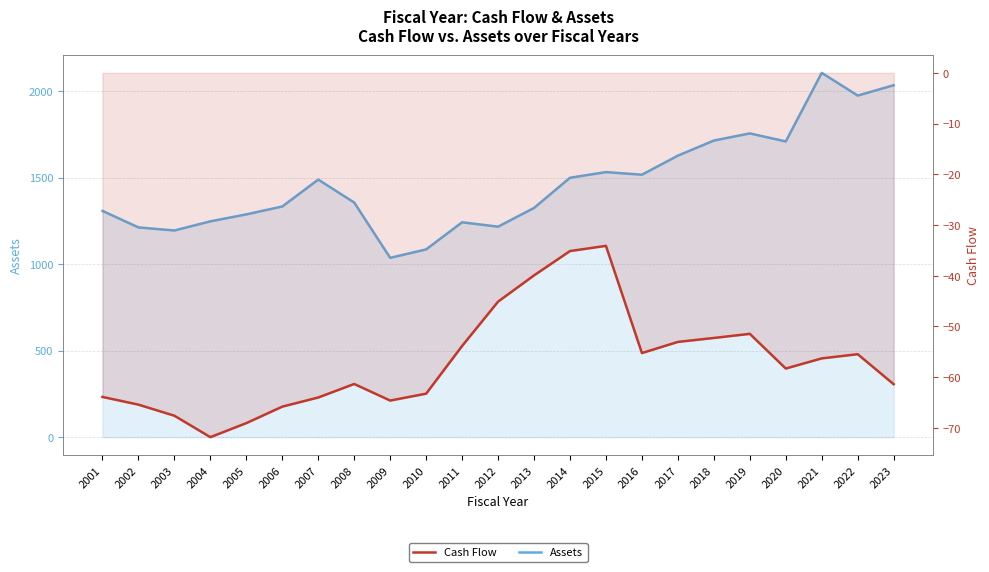

In Assets, how many points are lower than both neighbors (excluding endpoints)?

6